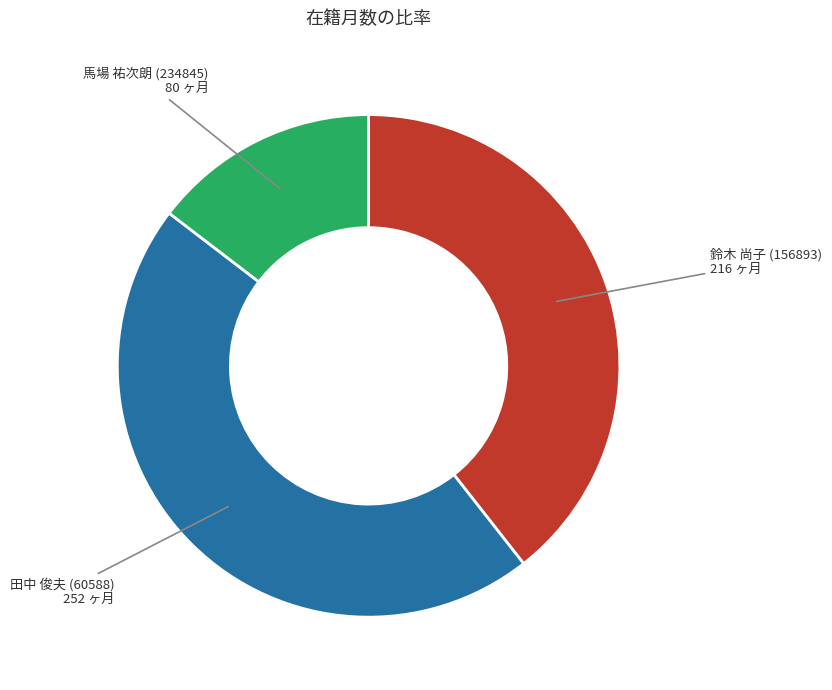

Is there any slice that represents more than half of the pie?

No